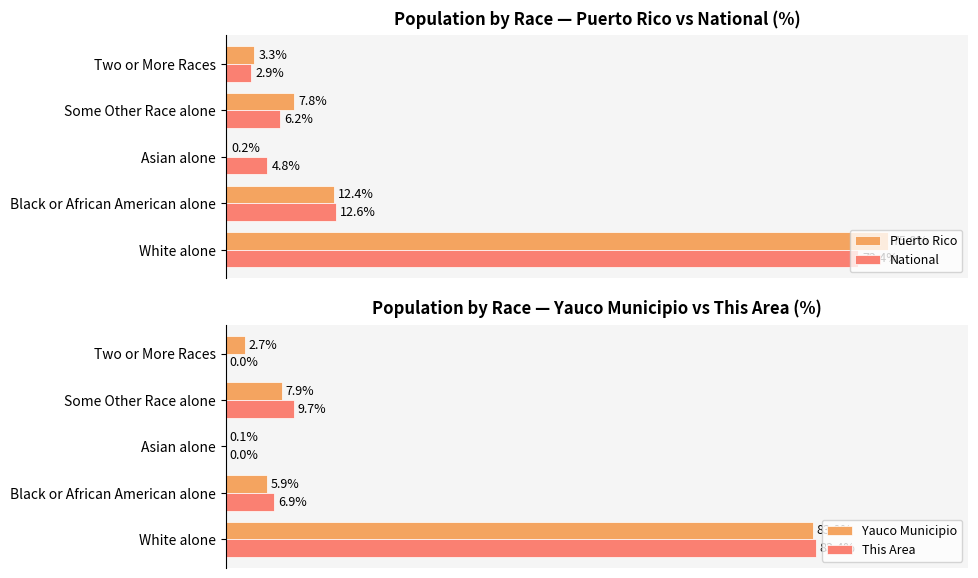

What is the average value of the This Area series?

20.0